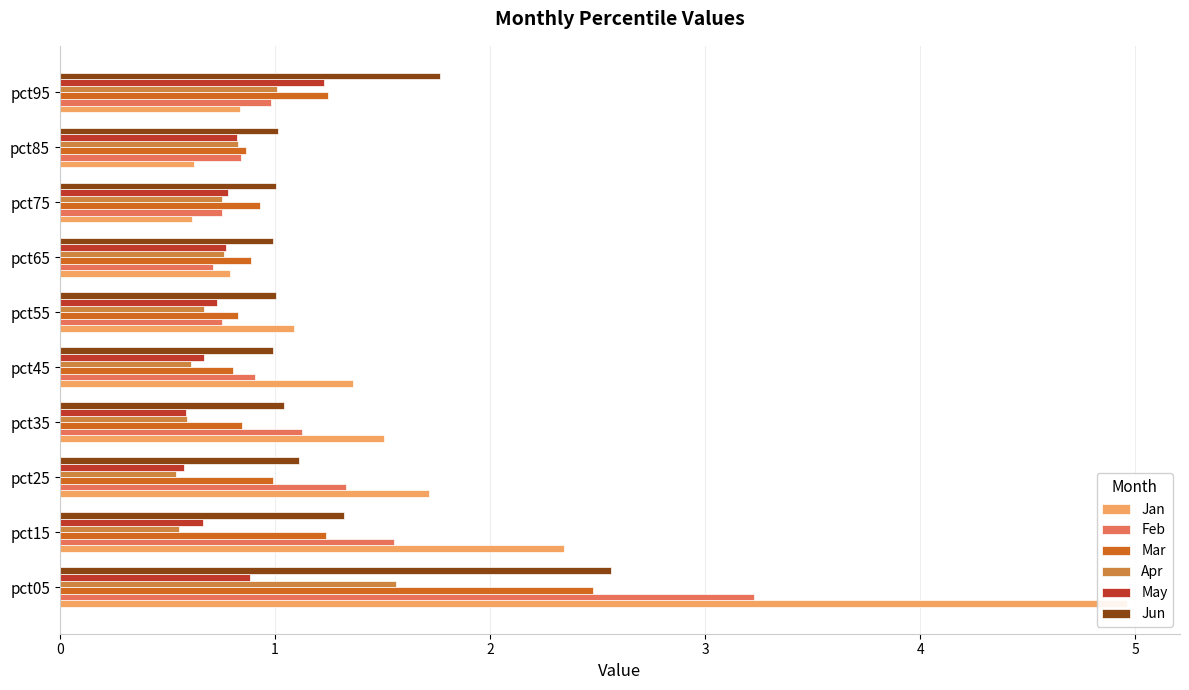

What is the difference between the highest and lowest values at pct85?

0.4